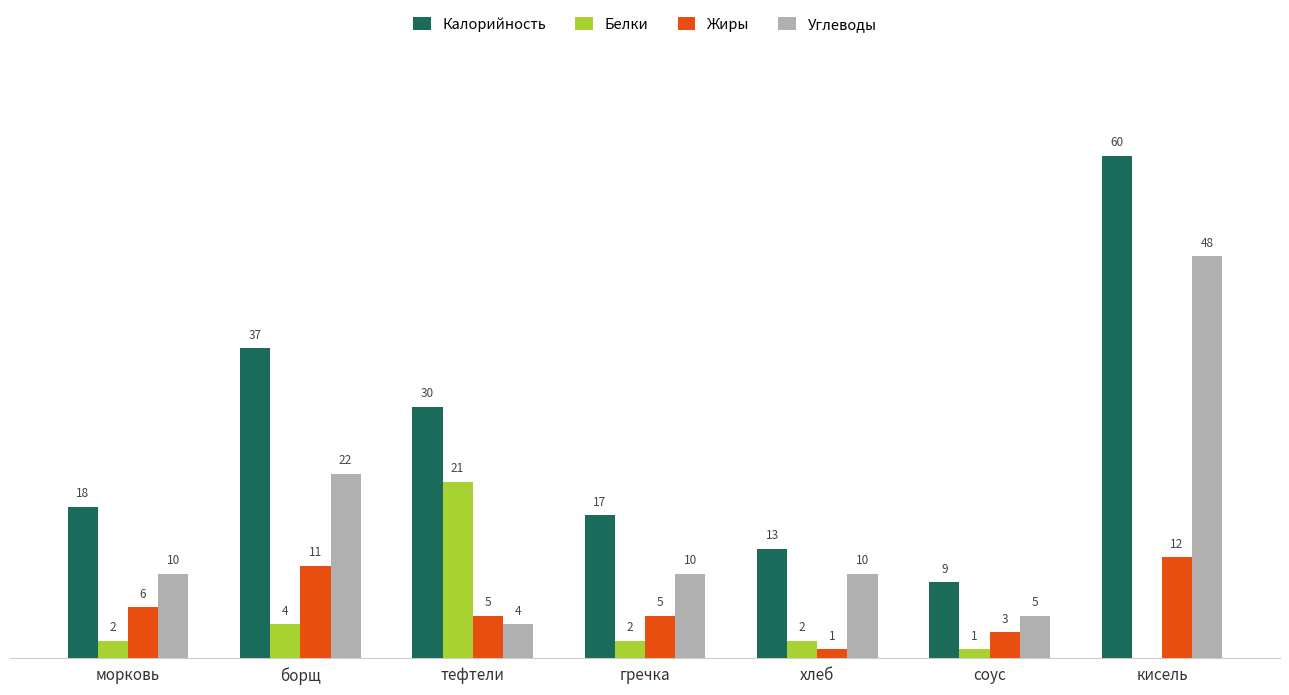

Between гречка and кисель, which series saw the biggest shift?

Калорийность